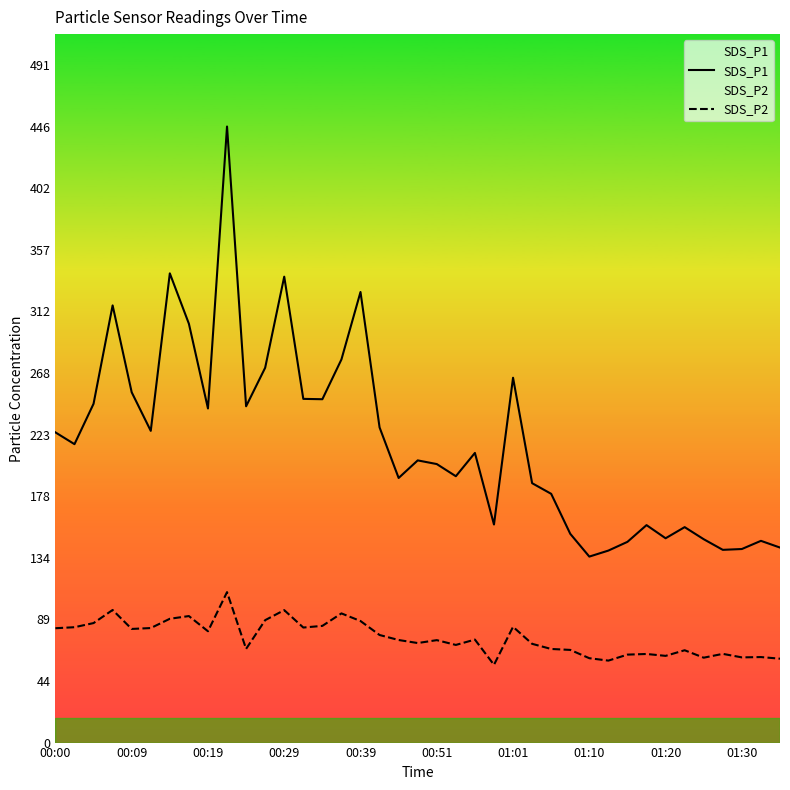

What is the value of the SDS_P1 point at the 4th from the left?

317.1